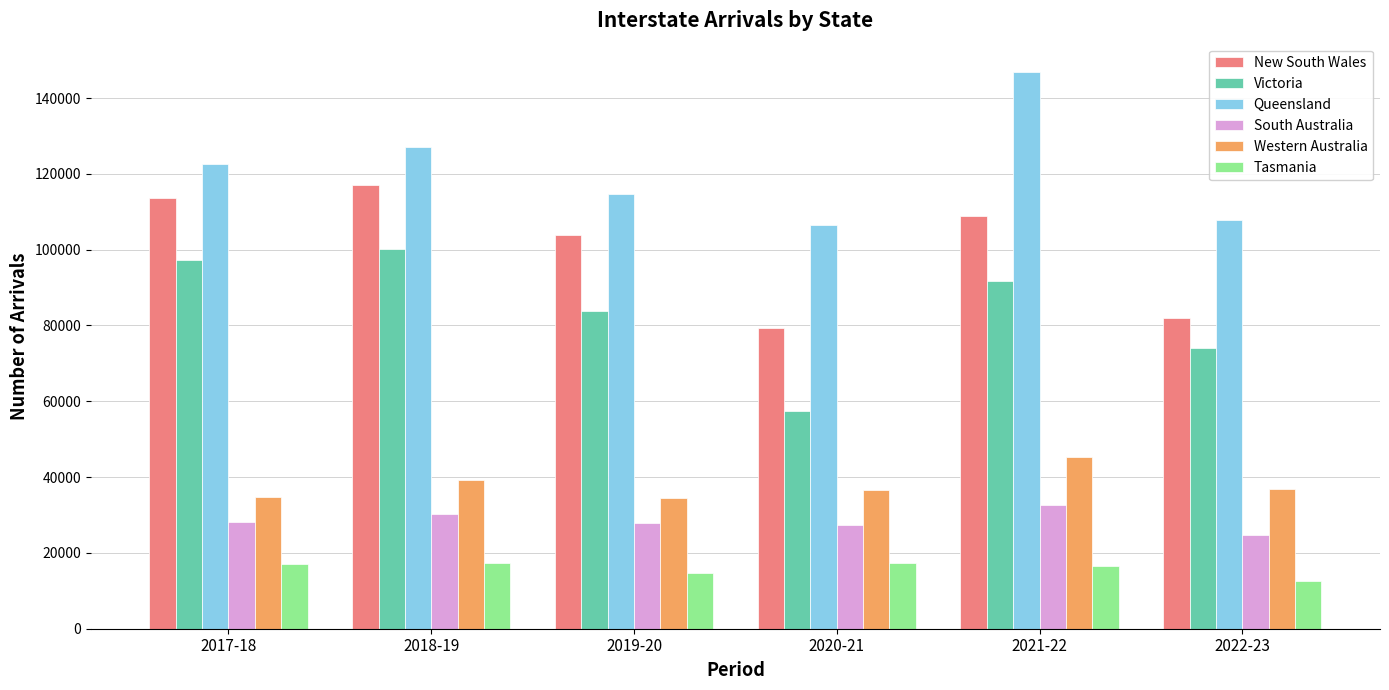

Read the South Australia value at 2021-22.

32615